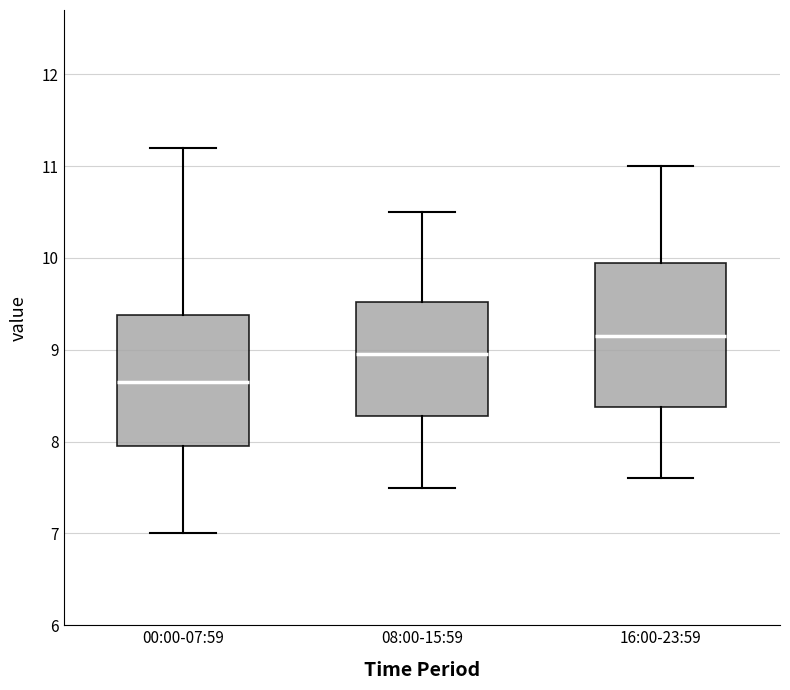

Which box's median line is the highest?

16:00-23:59